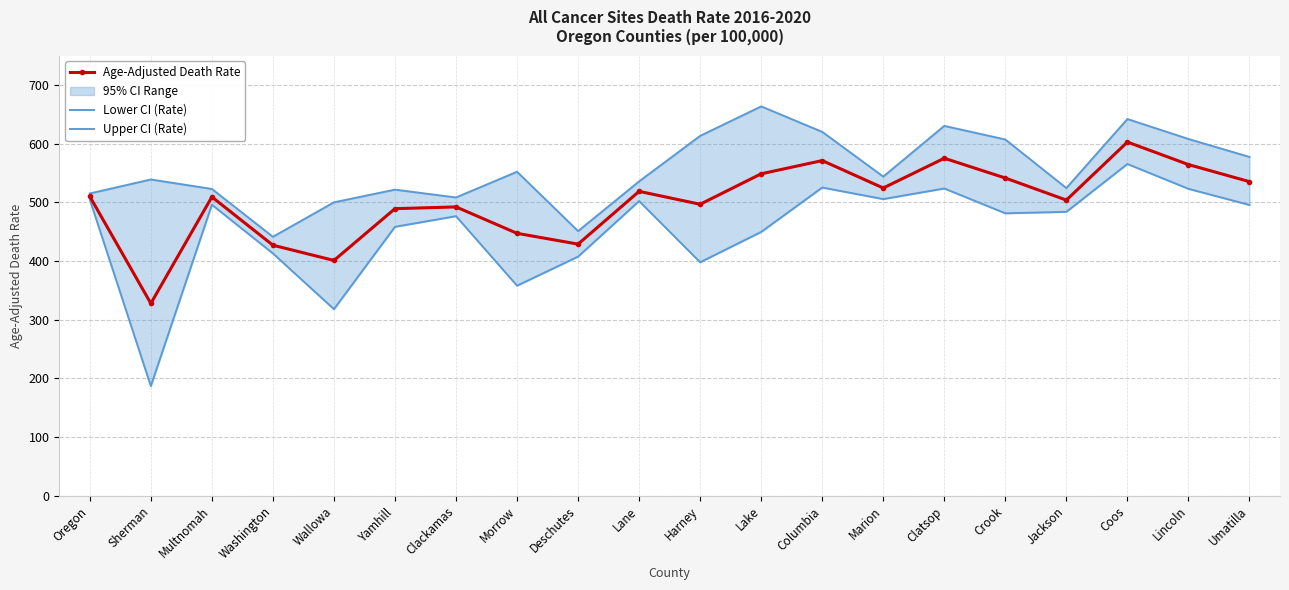

At how many categories does at least one series exceed 325?

20